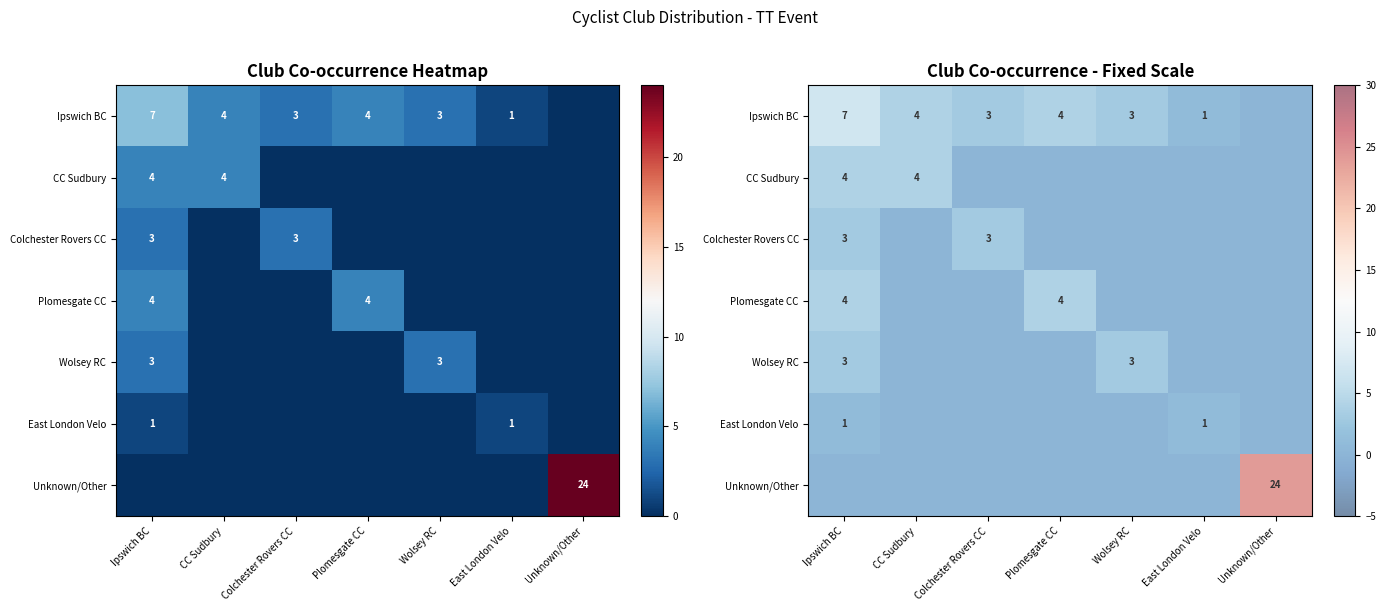

Which series has the largest range (max minus min)?

Unknown/Other